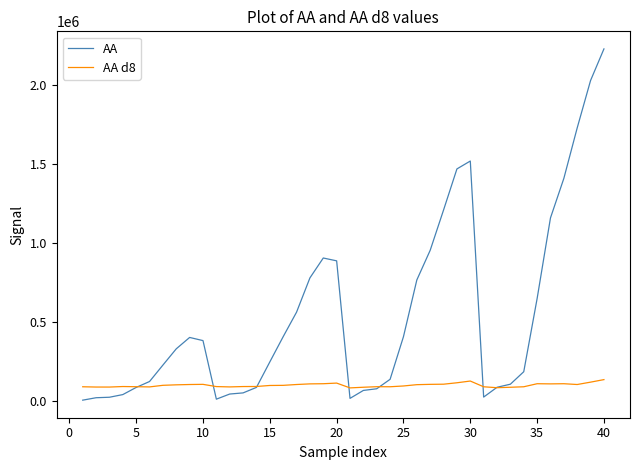

Which series has the widest spread of values?

AA